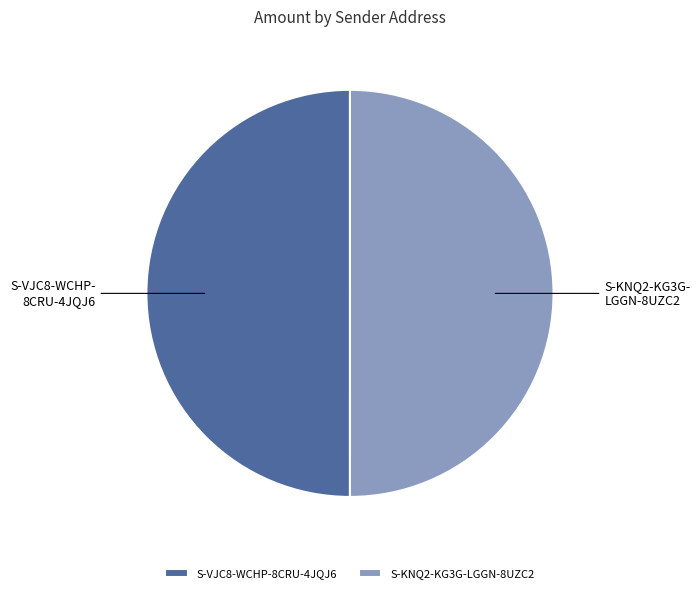

Is it true that S-KNQ2-KG3G-LGGN-8UZC2 is 50% of the pie?

True